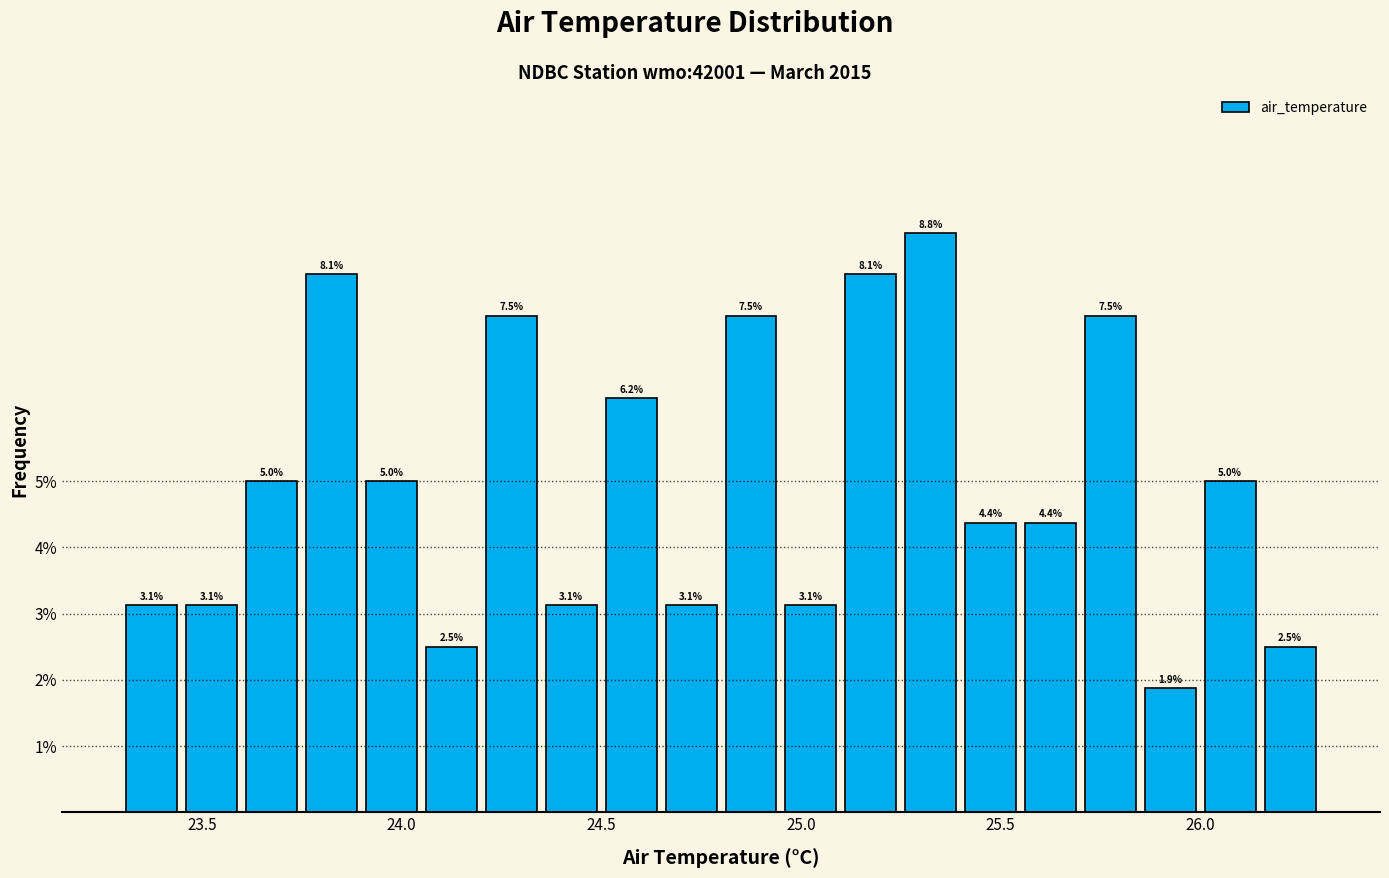

Around what value on the x-axis is the tallest bar? Give the approximate position of its centre, as read against the axis.

25.35